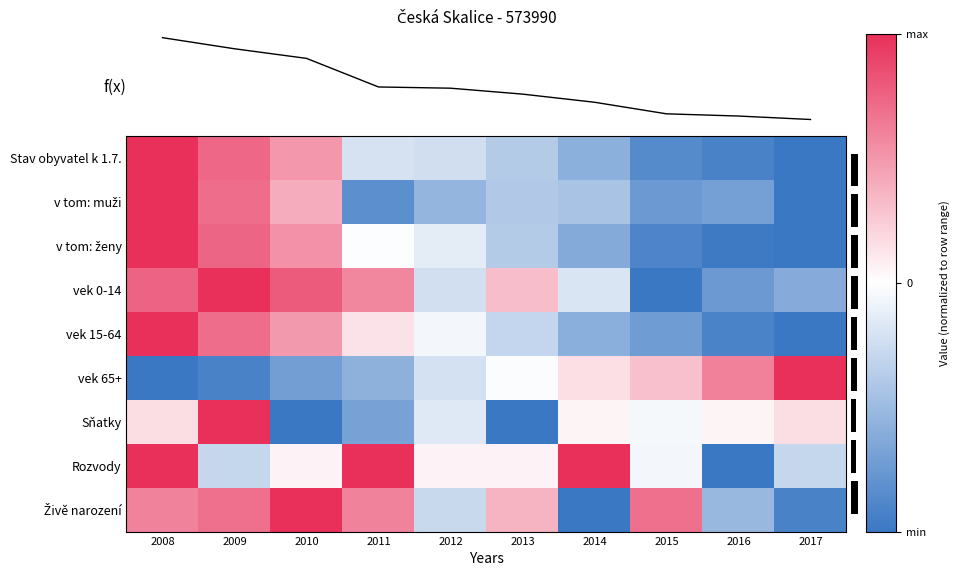

Which label corresponds to the largest value in the chart?

2008